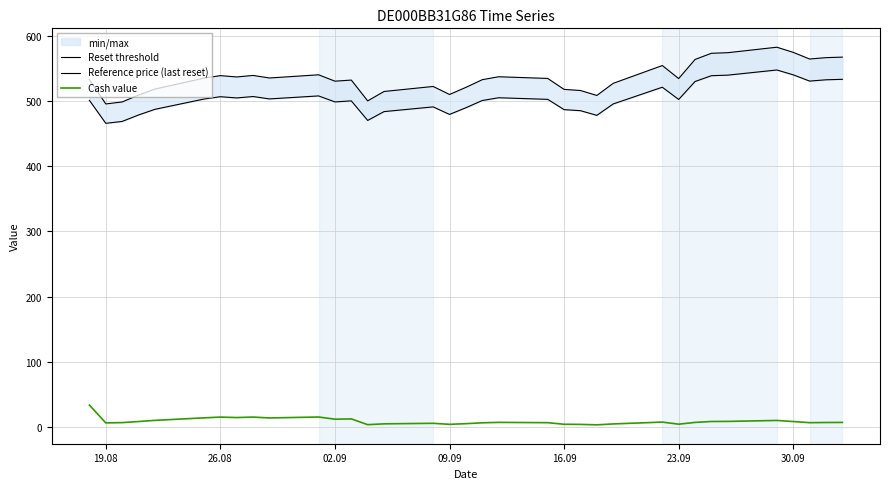

What is the lowest value of the Cash value series?

3.2